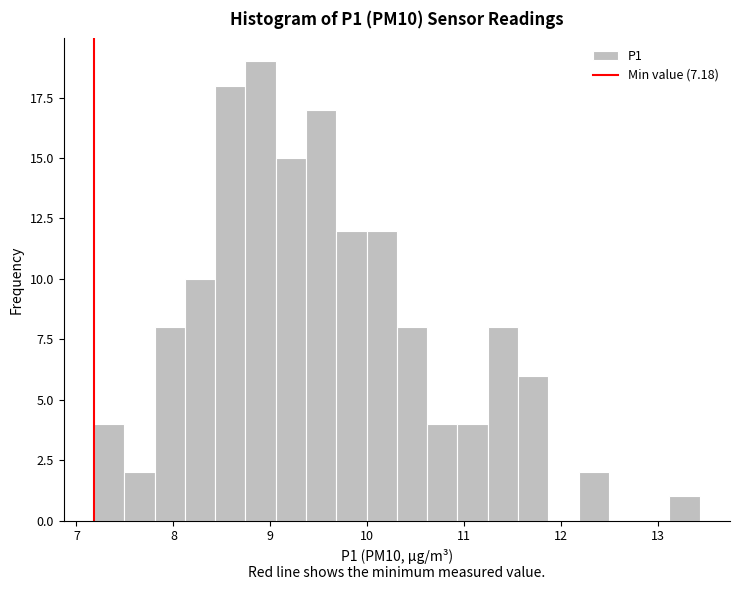

Read against the x-axis, roughly where is the centre of the tallest bar?

8.9